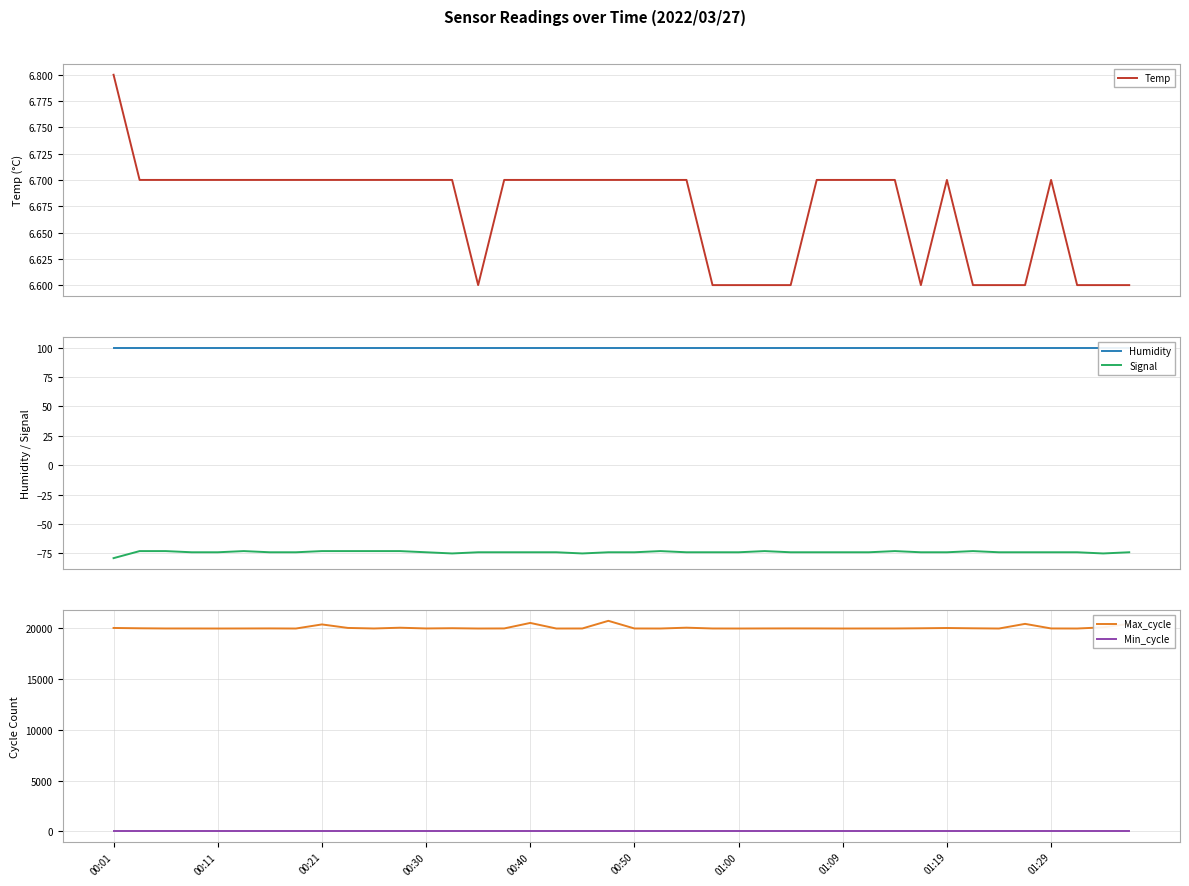

True or false: Min_cycle and Max_cycle intersect in this chart.

False